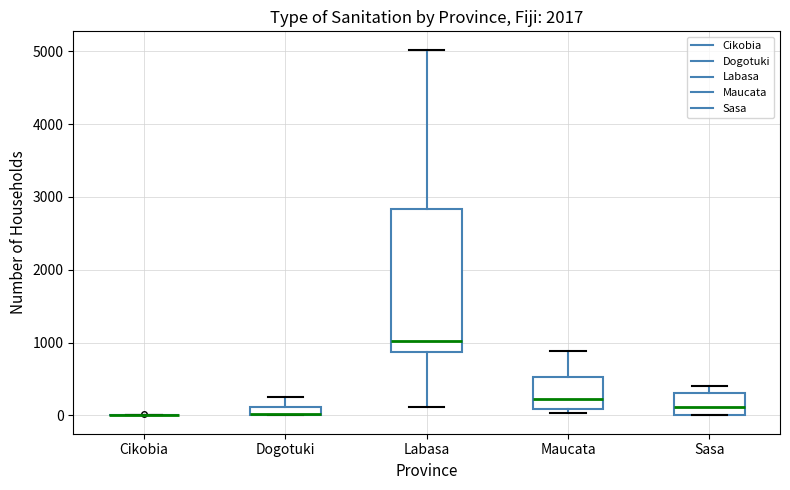

Where is the lower edge of the box for Dogotuki on the y-axis? The values are not printed on the chart, so give them approximately, as read against the axis.

0